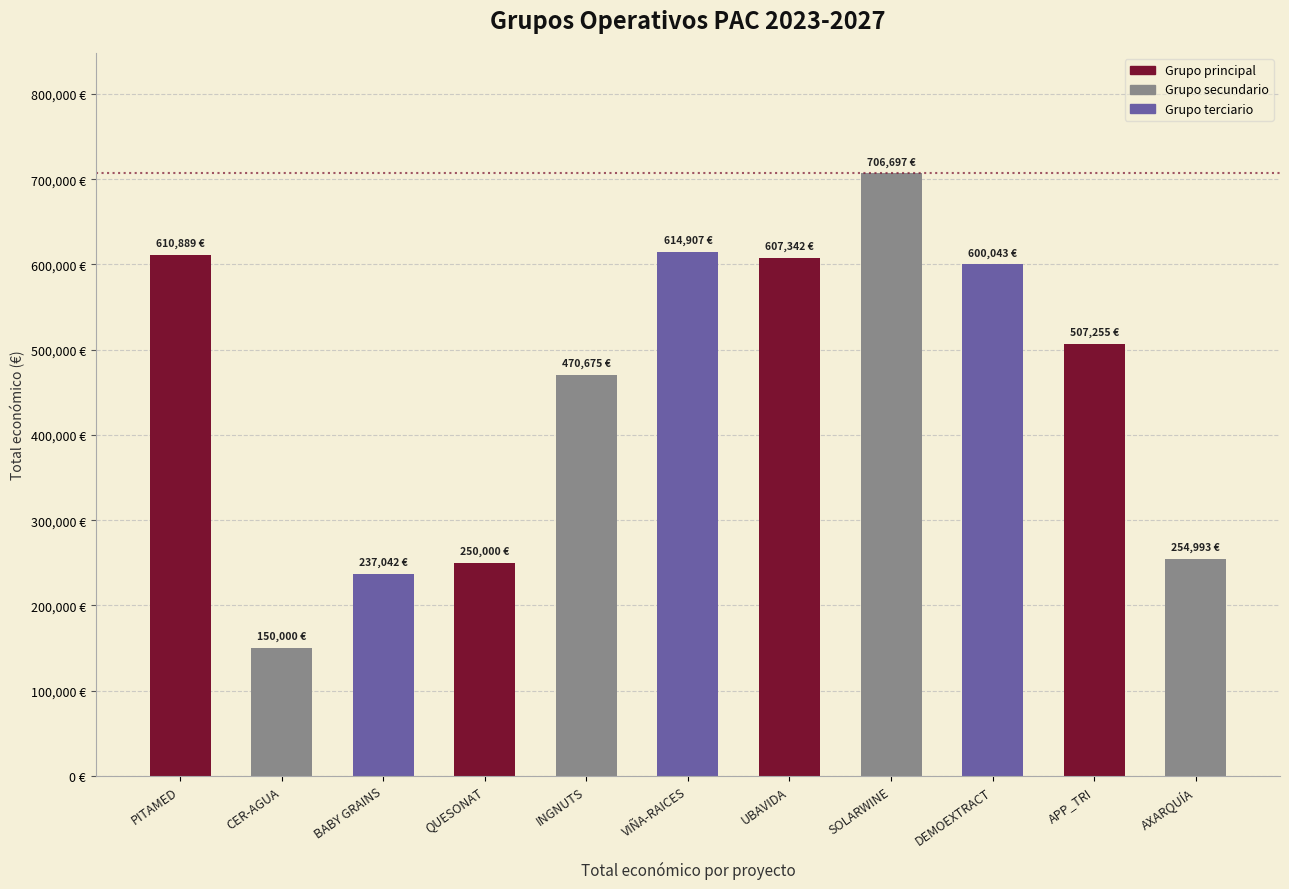

What is the minimum value shown in the chart?

150000